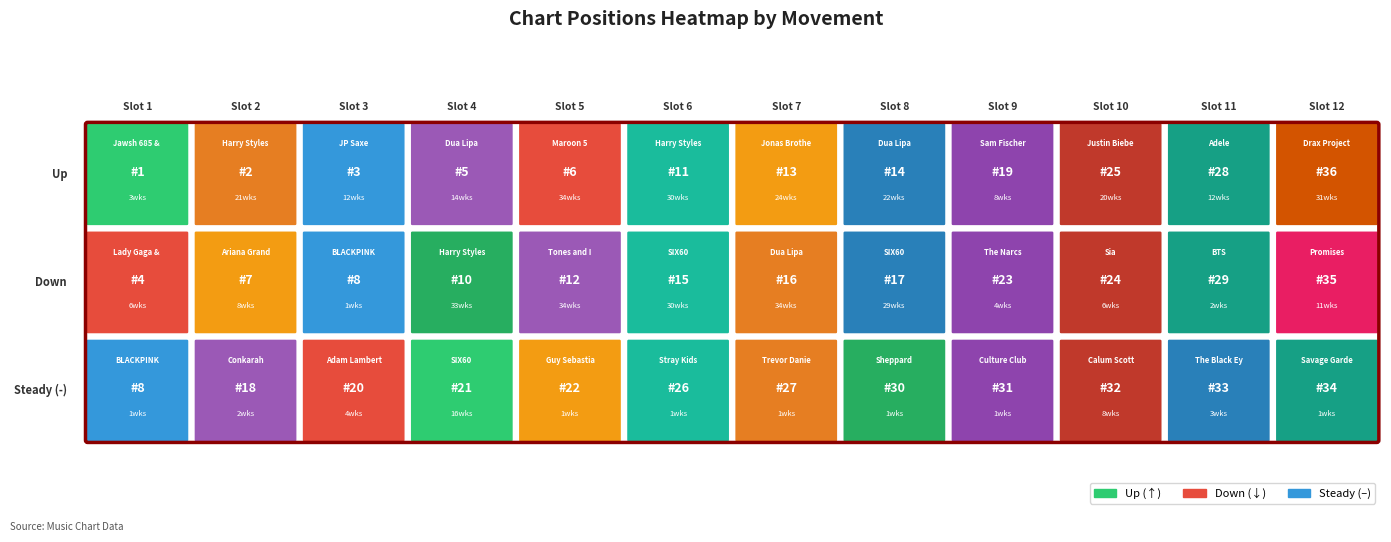

Which has a higher value, 7 or 3?

7